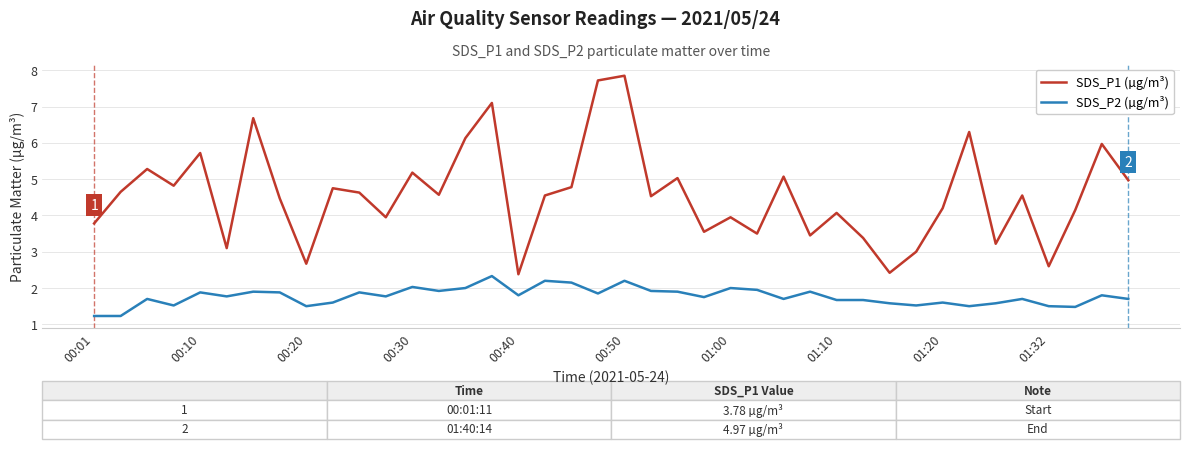

Which series has the widest spread of values?

SDS_P1 (µg/m³)